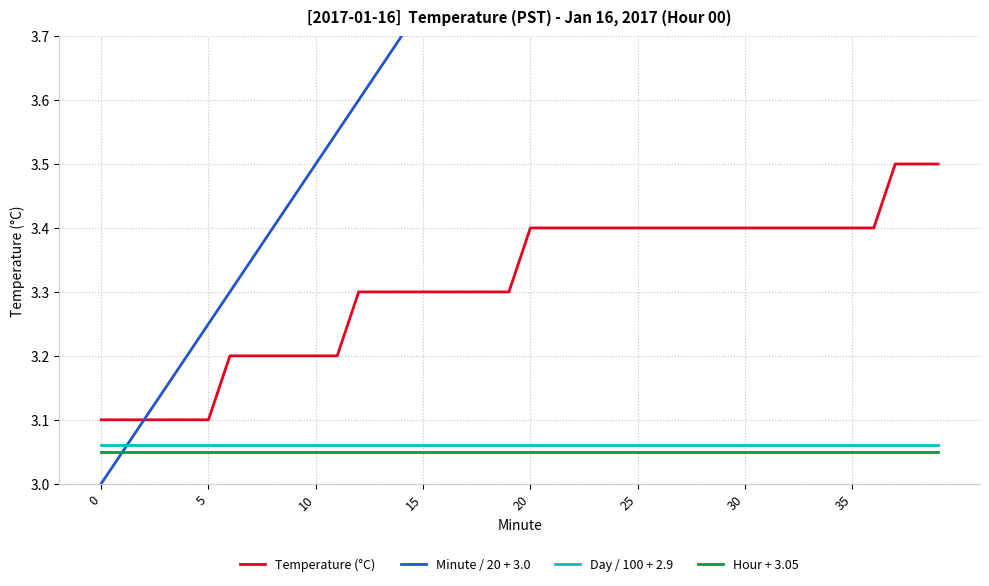

At which label does Temperature (°C) reach its peak?

37